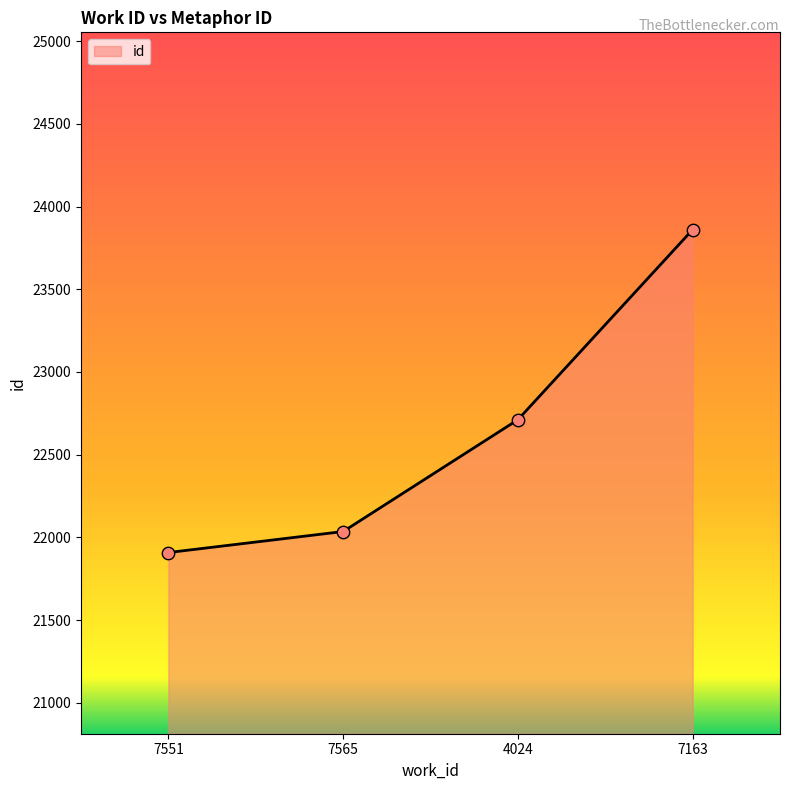

Which has a higher value, 7163 or 7565?

7163